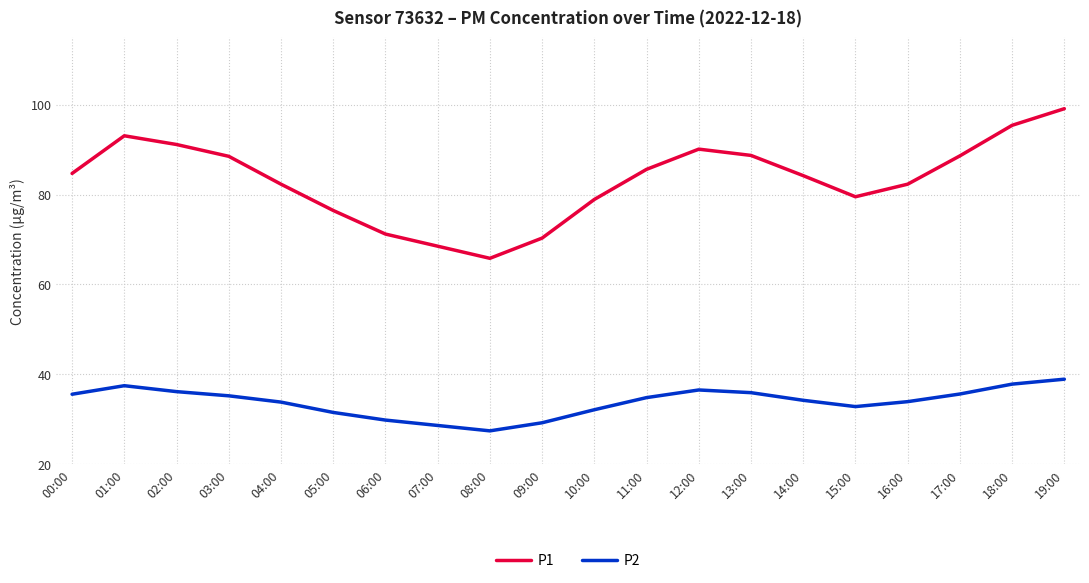

Which label corresponds to the largest value in the chart?

19:00